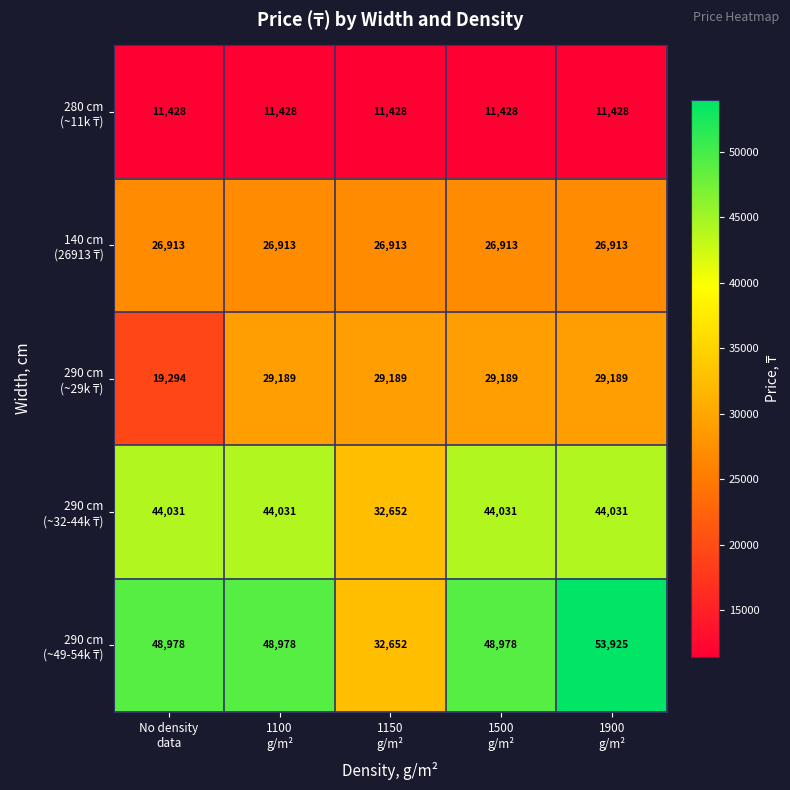

What is the minimum value shown in the chart?

11428